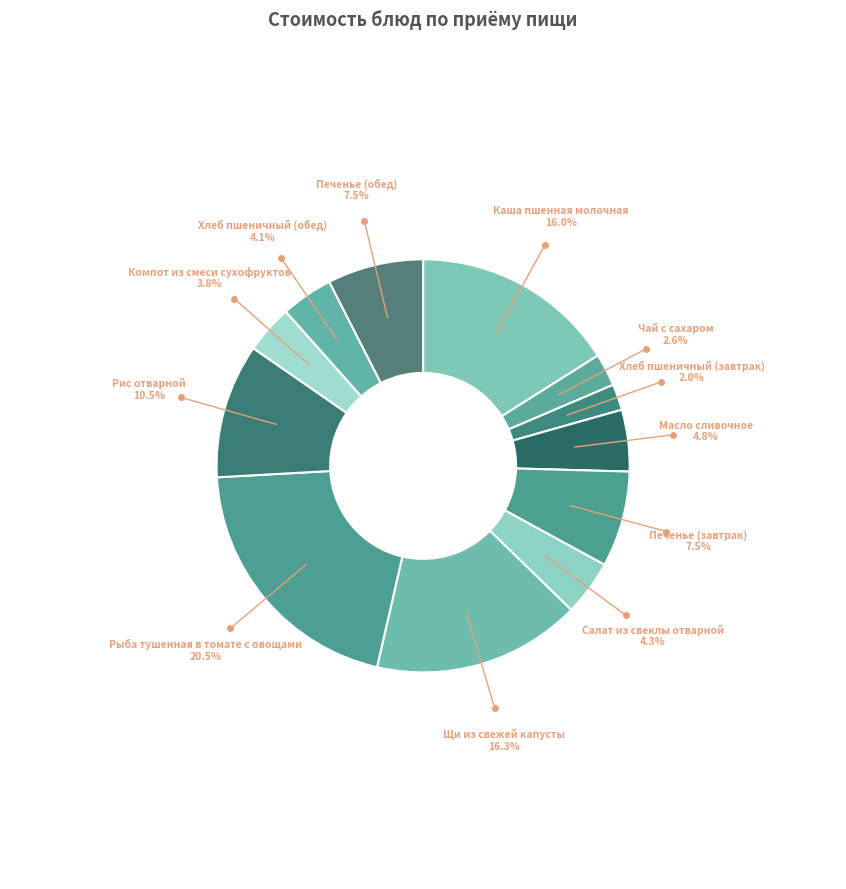

What is the largest slice in the pie chart?

Рыба тушенная в томате с овощами